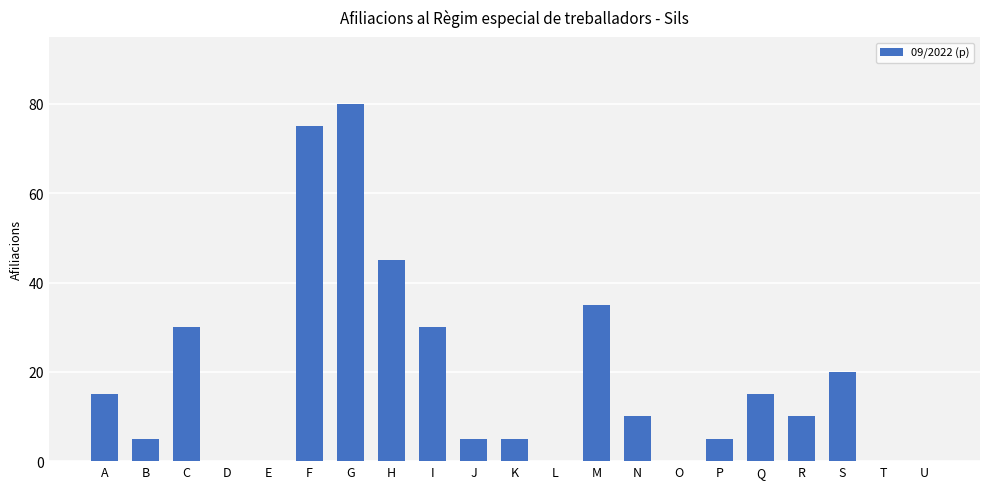

Which has a higher value, T or S?

S